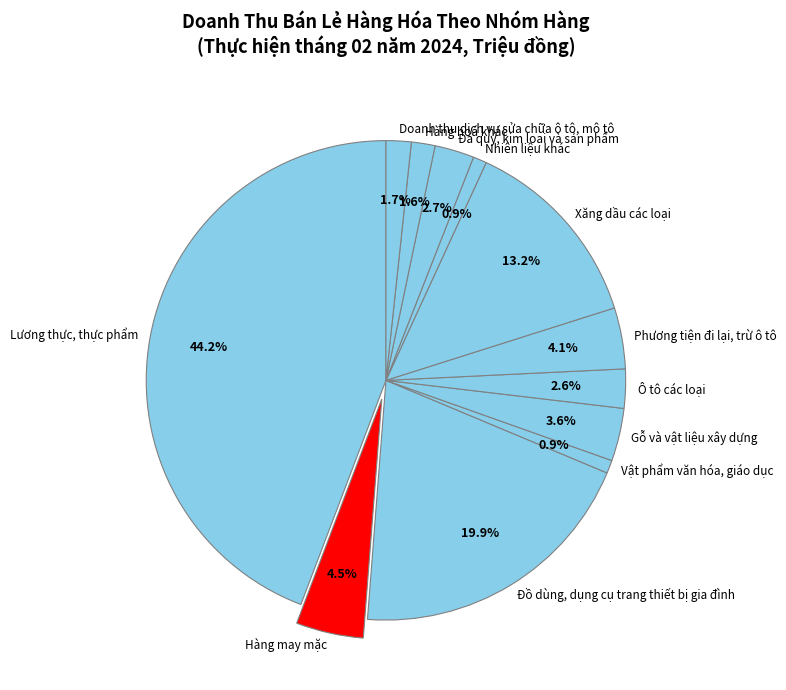

Does Hàng hoá khác represent more than half of the total?

No